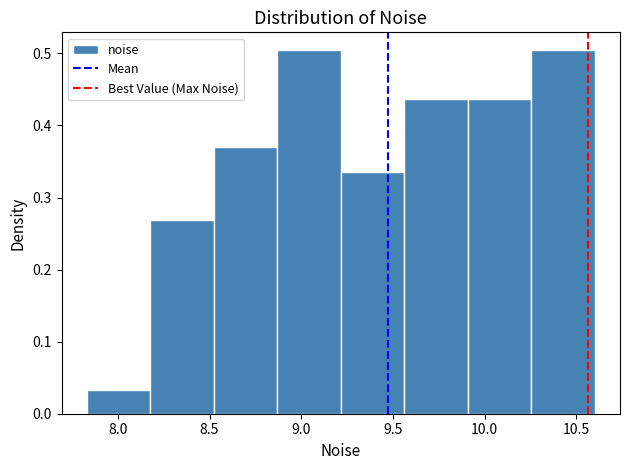

Reading left to right, list every bar in this chart as the range it spans on the x-axis followed by its height. Neither the bar edges nor the heights are printed on the chart, so give them approximately, as read against the axes.

7.85 to 8.20: 0.03
8.20 to 8.50: 0.27
8.50 to 8.85: 0.37
8.85 to 9.20: 0.50
9.20 to 9.55: 0.34
9.55 to 9.90: 0.44
9.90 to 10.25: 0.44
10.25 to 10.60: 0.50